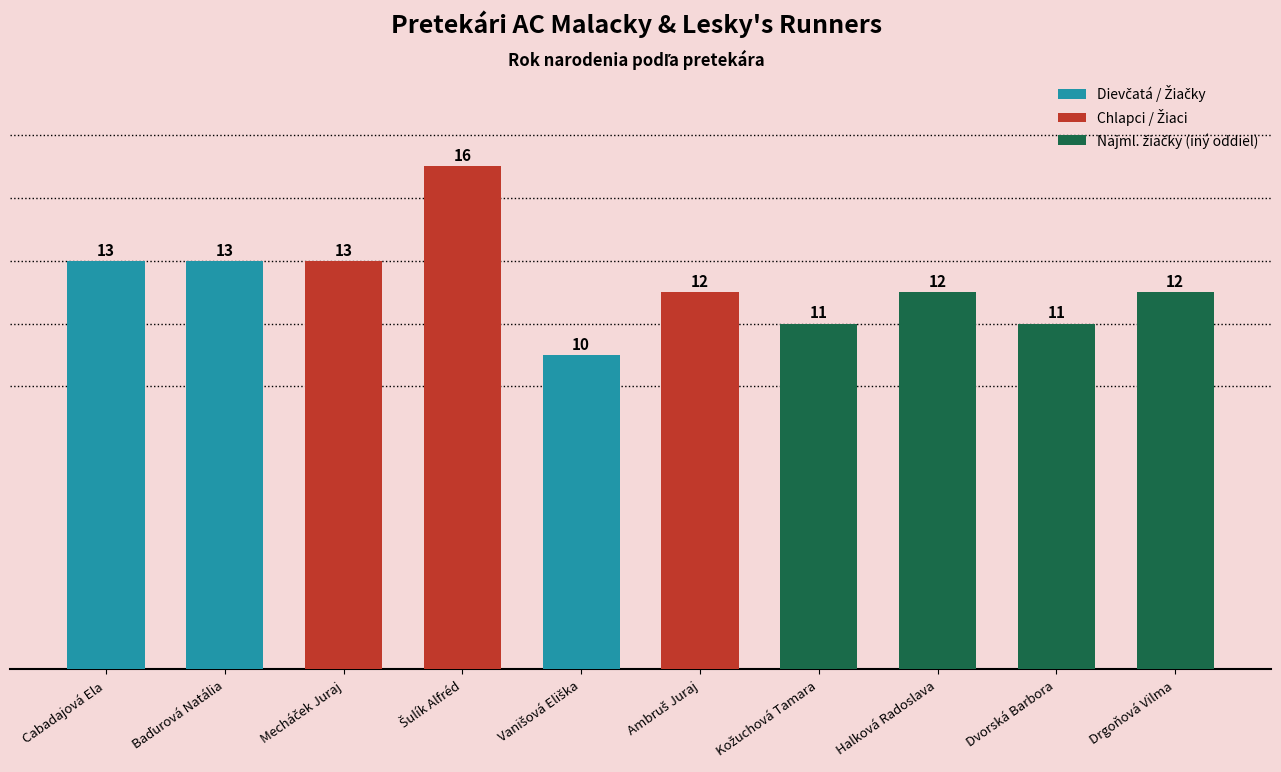

Reading left to right, extract all data points from this chart.

13	13	13	16	10	12	11	12	11	12